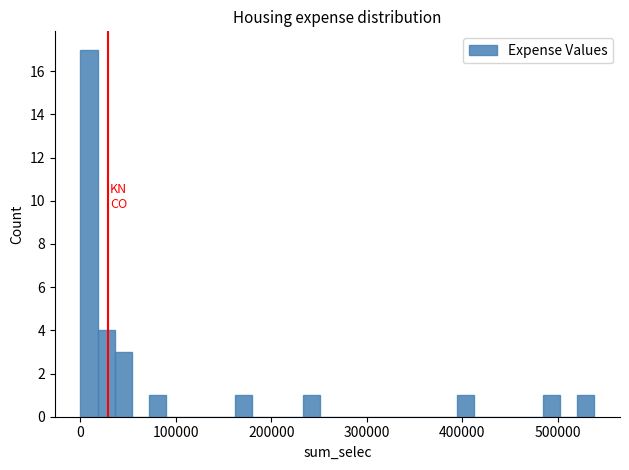

Read against the x-axis, roughly where is the centre of the tallest bar?

10000